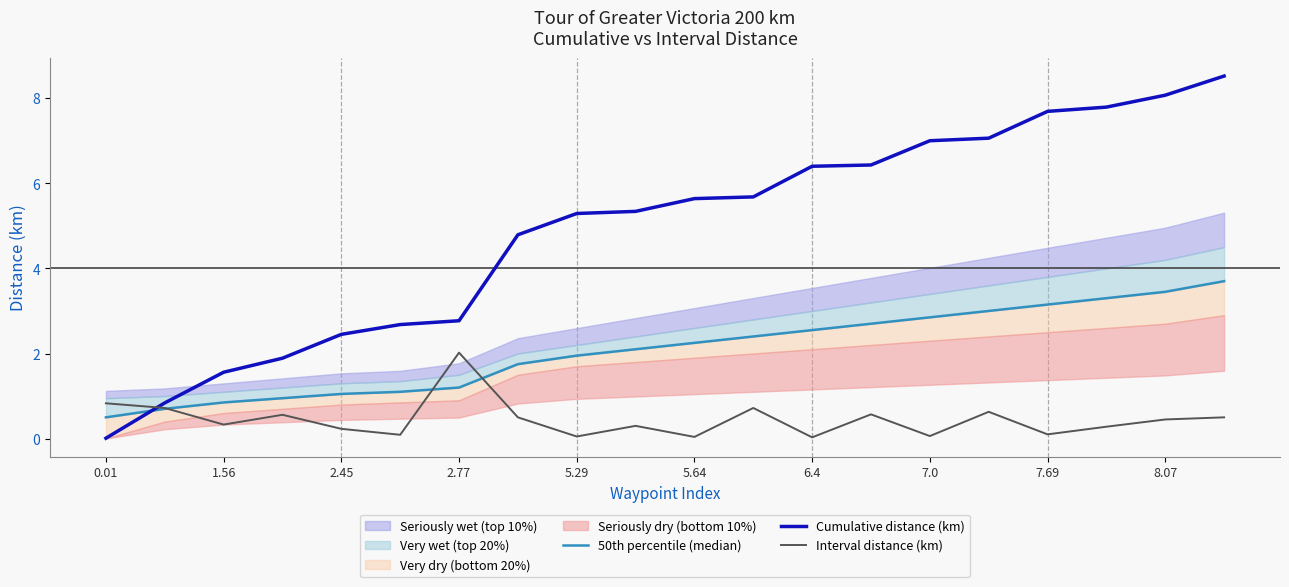

True or false: Interval distance (km) has more than 0 interior local peaks.

True